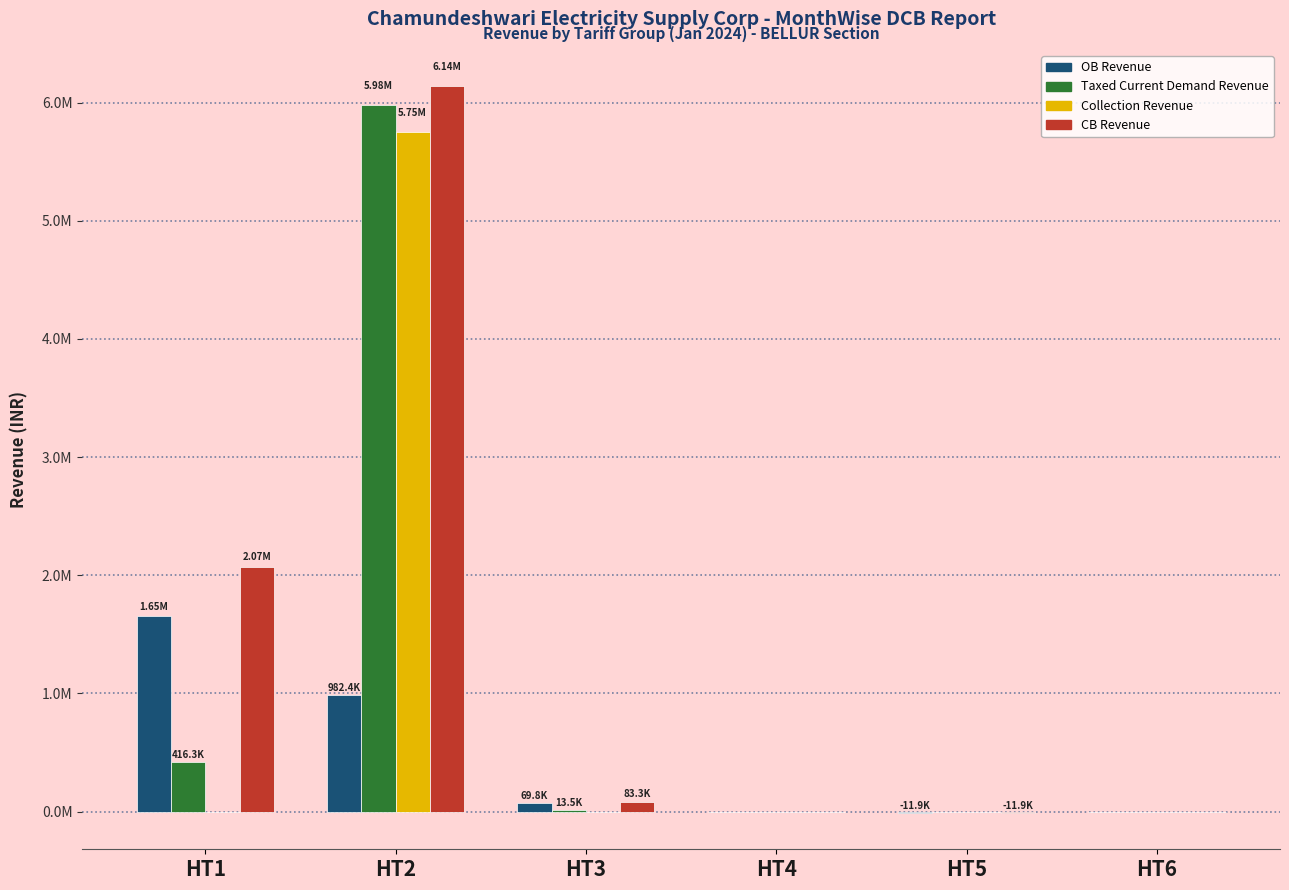

Is it true that CB Revenue equals 4010481.1 at HT2?

False